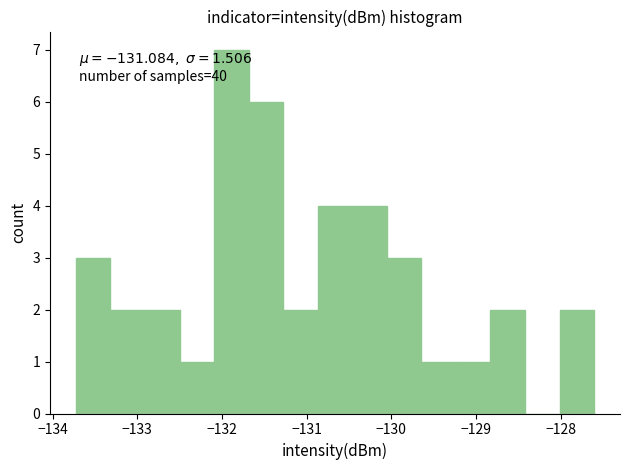

Over which range of the x-axis is the bar tallest?

-132.1 to -131.7